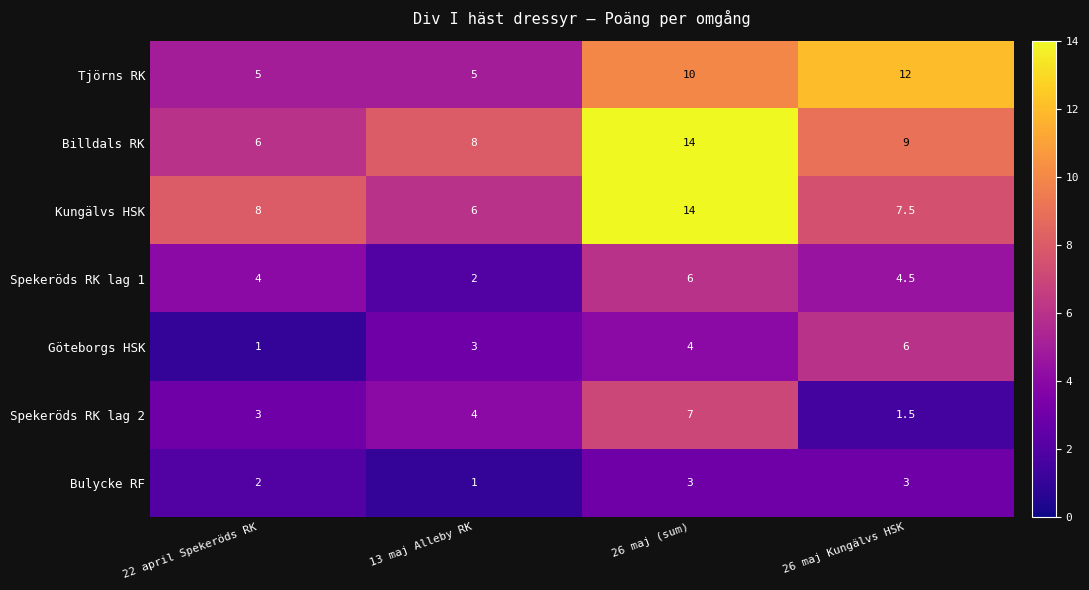

The value of Spekeröds RK lag 2 at 13 maj Alleby RK is 4.0. True or false?

True